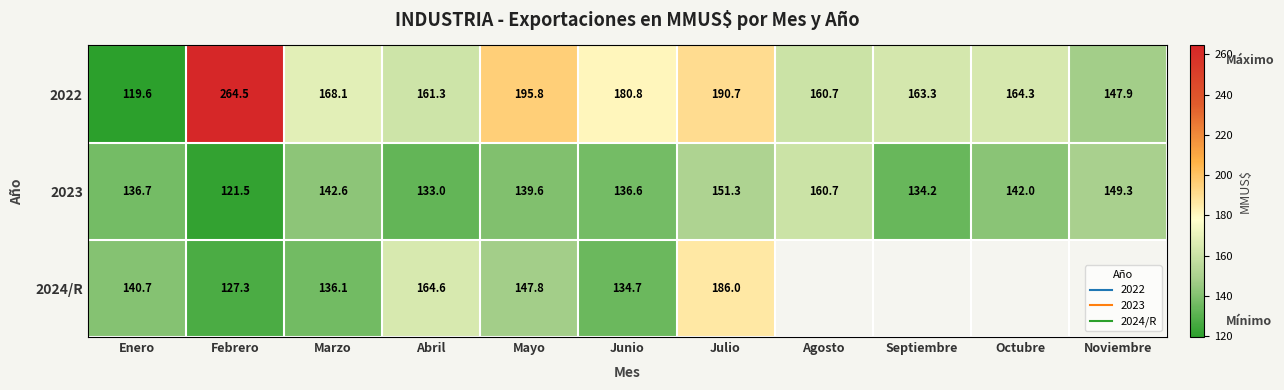

Which series has the largest total across all categories?

2022